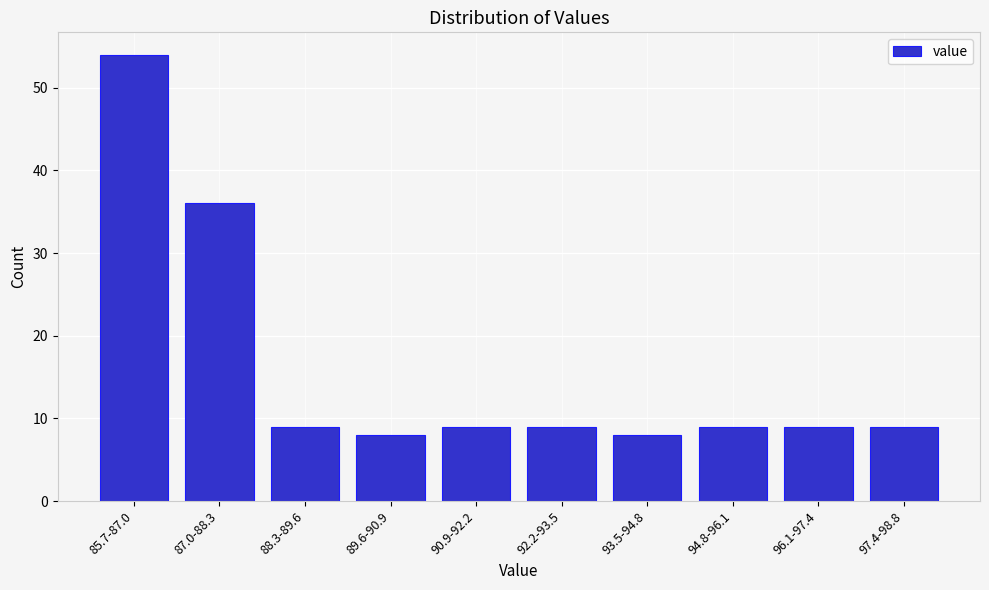

Reading left to right, transcribe all the data shown in this chart.

54	36	9	8	9	9	8	9	9	9